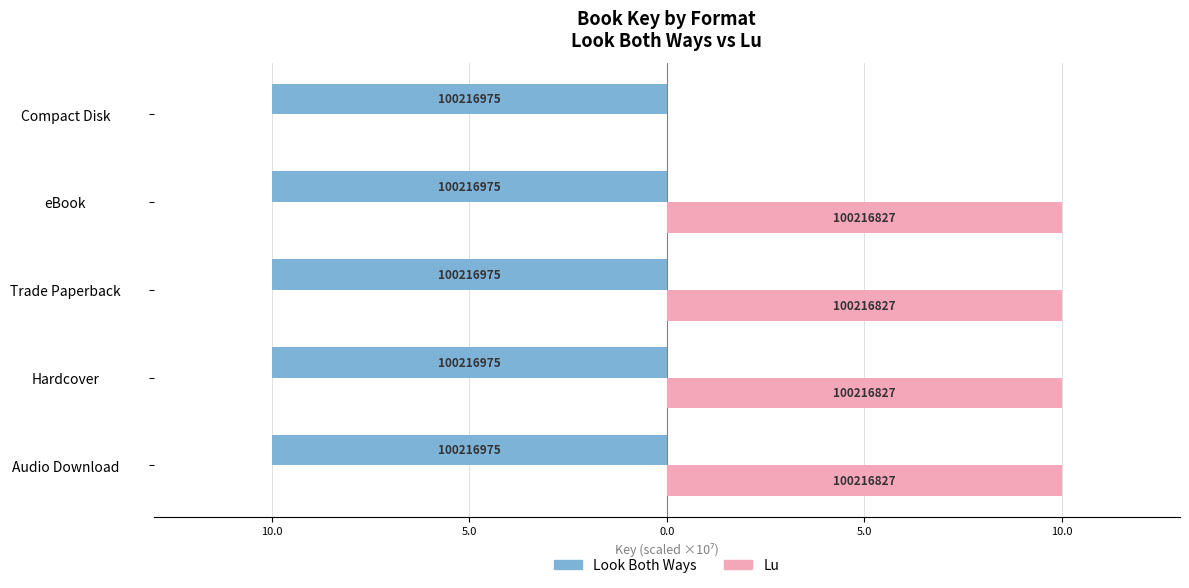

What are all the series names shown in the legend?

Look Both Ways, Lu